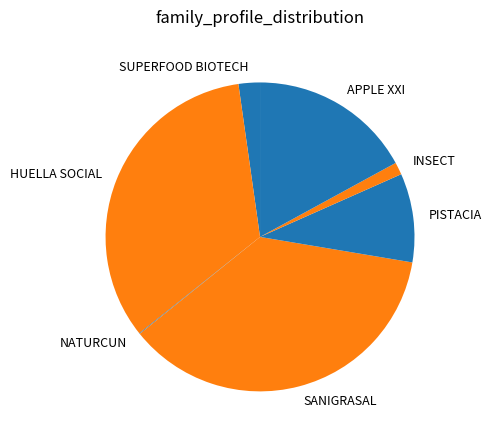

Does INSECT represent more than half of the total?

No